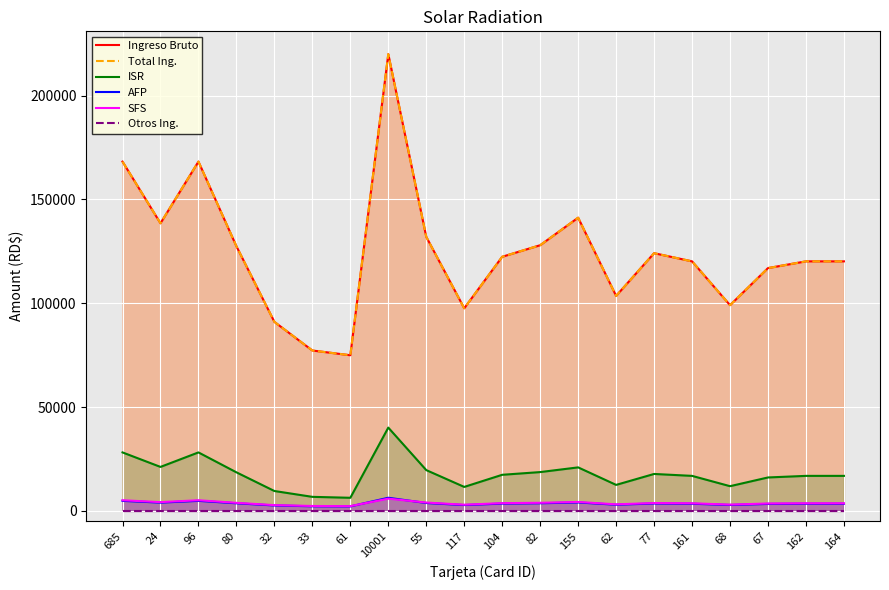

At which label does AFP first exceed 3513?

685